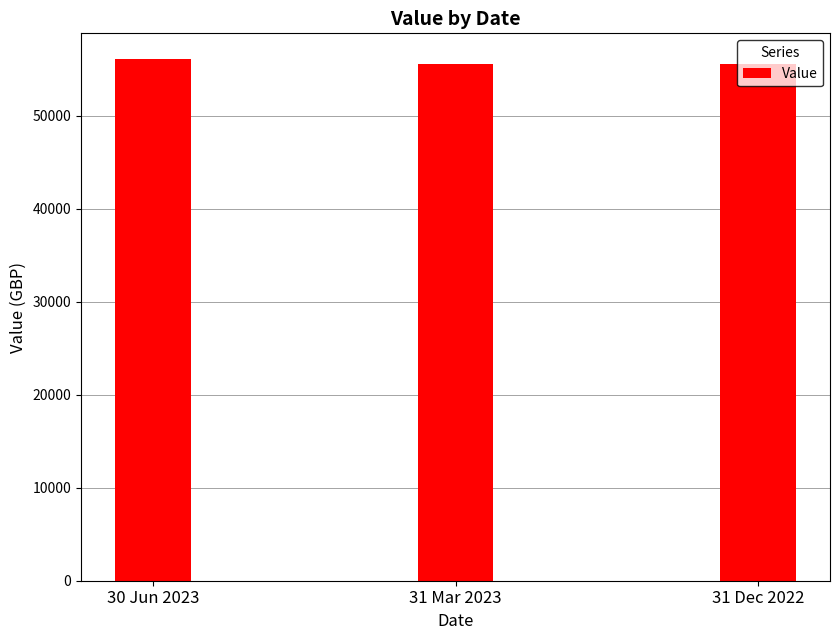

The chart shows a value of 55604.6 at 31 Dec 2022. True or false?

True